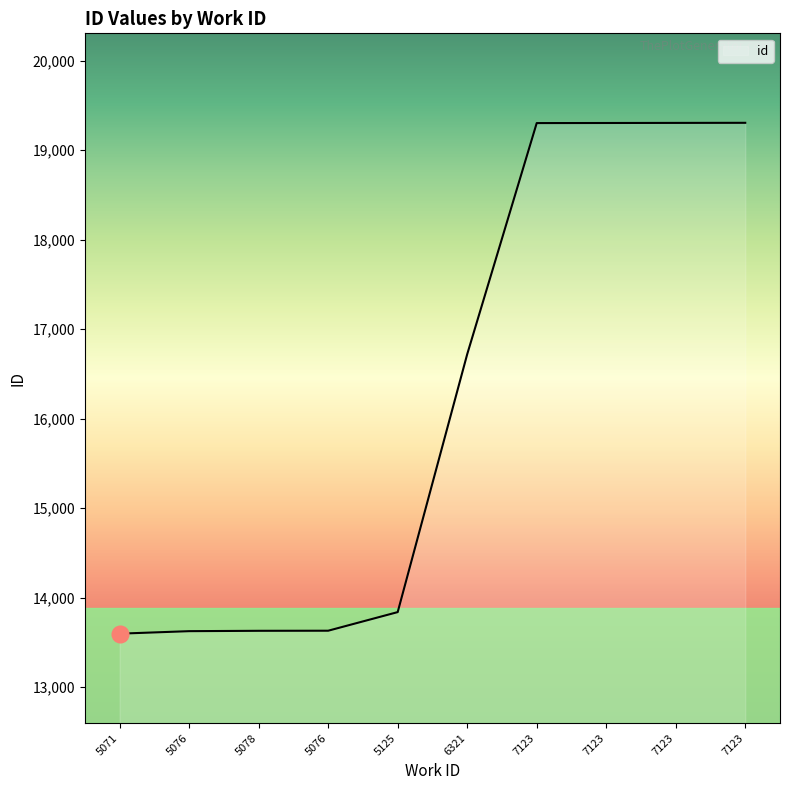

What is the difference between the second highest and second lowest values?

5680